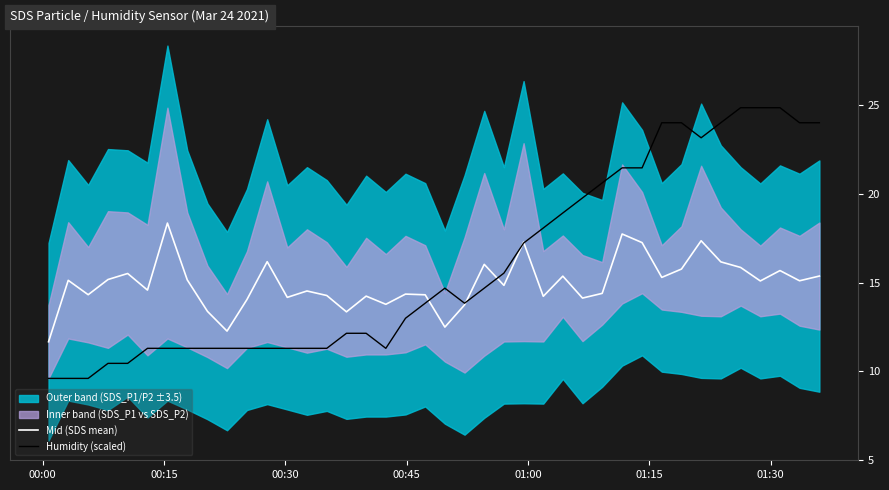

In Mid (SDS mean), how many points are higher than both neighbors (excluding endpoints)?

13